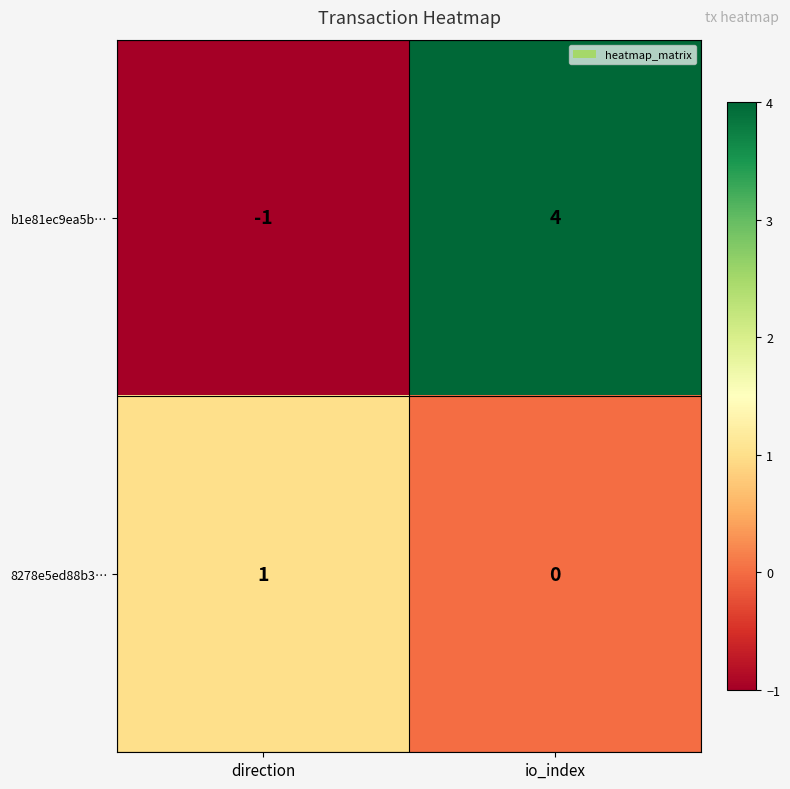

Between direction and io_index, which series saw the biggest shift?

b1e81ec9ea5b…